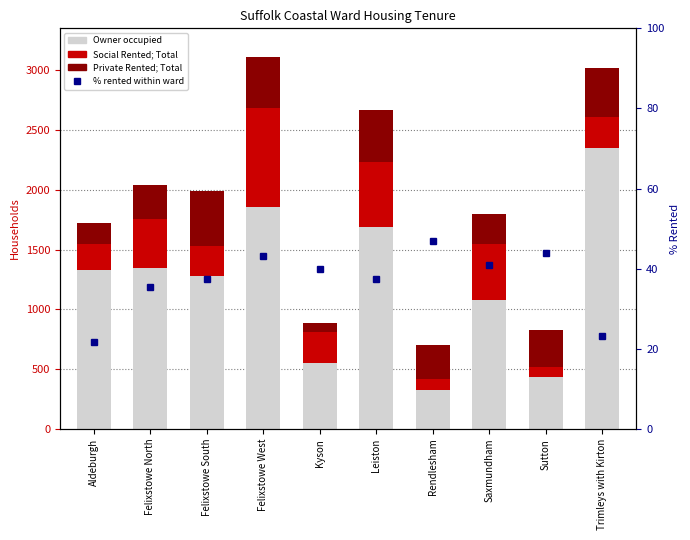

Read the Social Rented; Total value at Sutton.

83.0